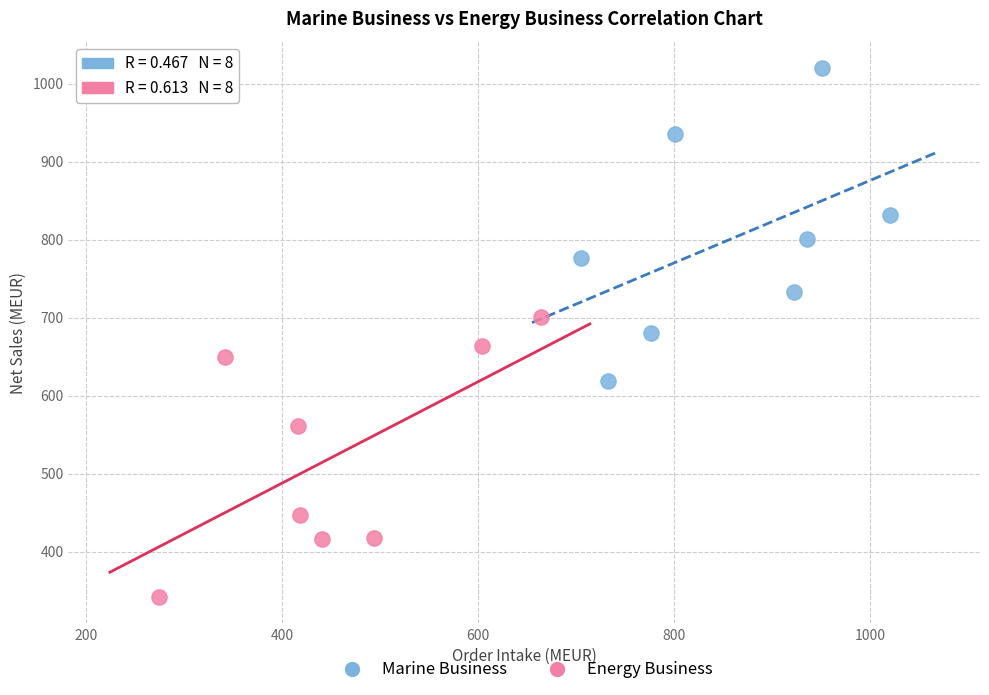

Which series contains the highest Y value?

Marine Business